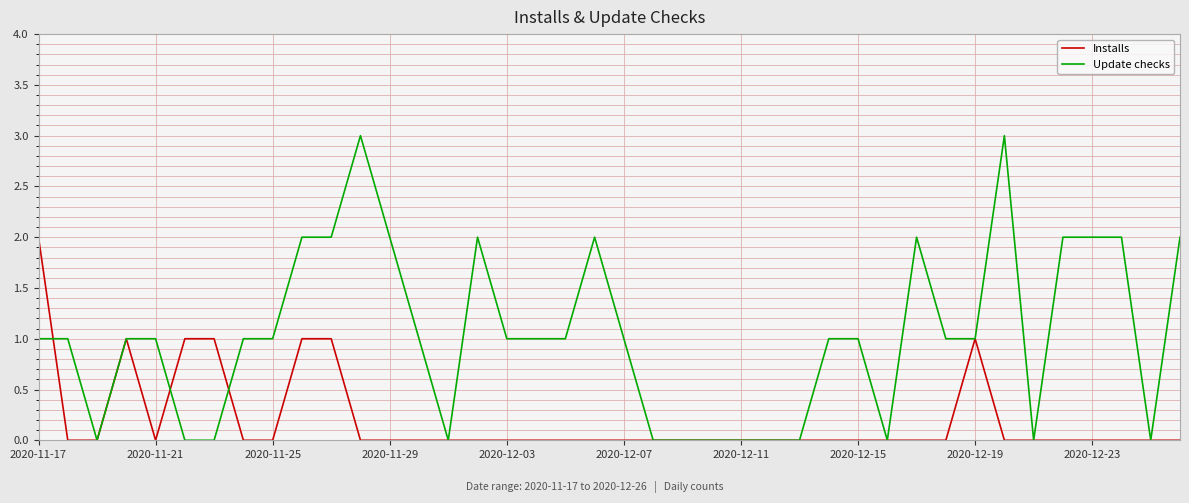

List the series in order of their overall mean, highest first.

Update checks, Installs